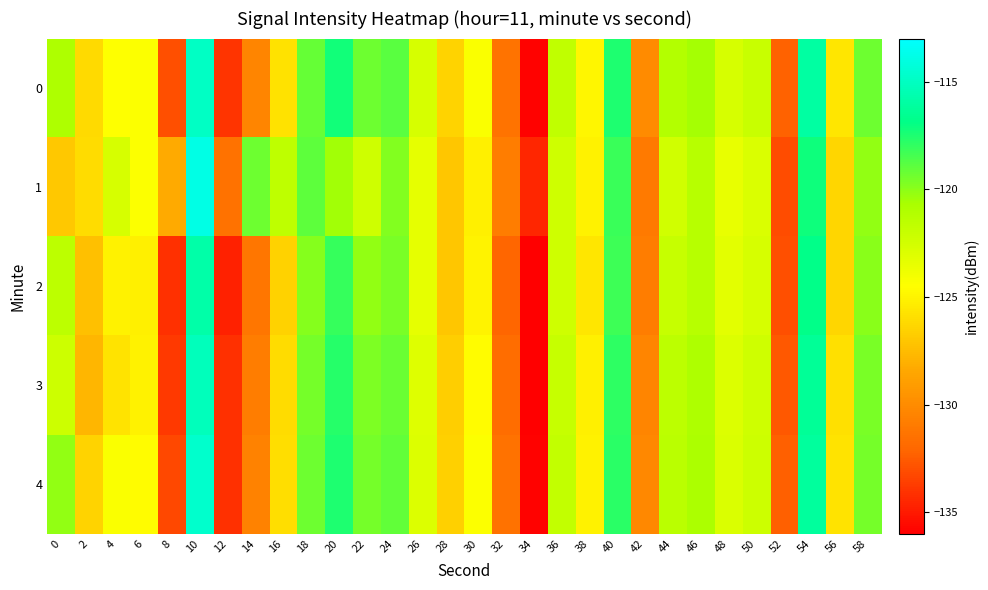

At which category is the sum across all series the highest?

10